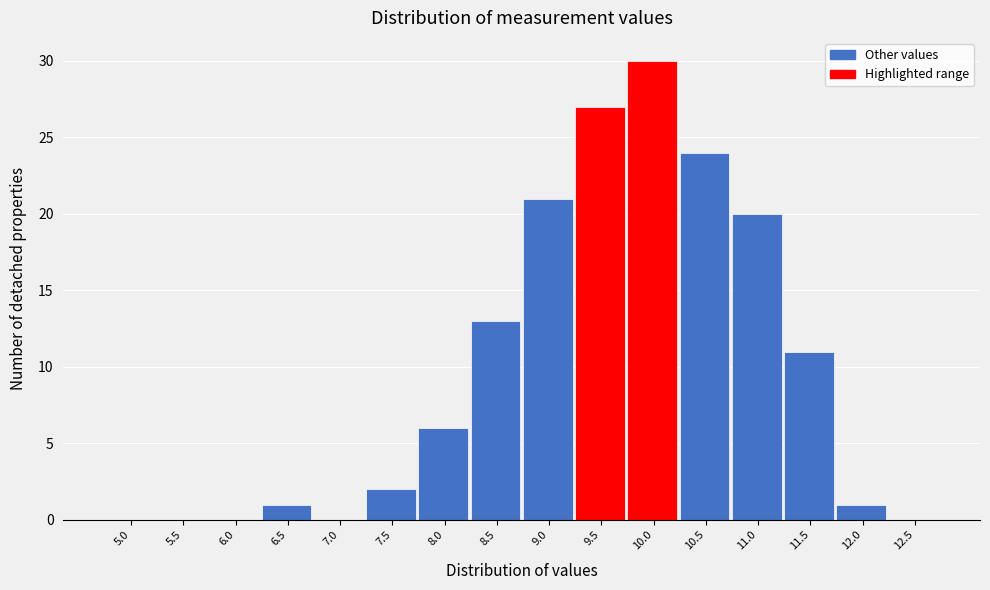

Reading left to right, transcribe all the data shown in this chart.

5.0=0	5.5=0	6.0=0	6.5=1	7.0=0	7.5=2	8.0=6	8.5=13	9.0=21	9.5=27	10.0=30	10.5=24	11.0=20	11.5=11	12.0=1	12.5=0